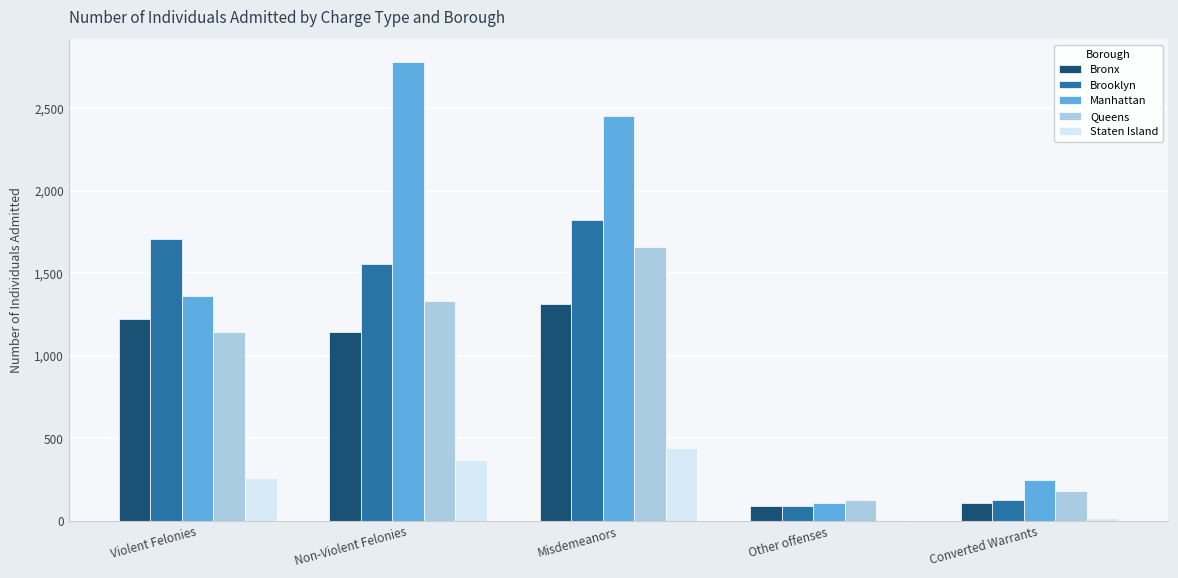

Between Non-Violent Felonies and Other offenses, which series saw the biggest shift?

Manhattan